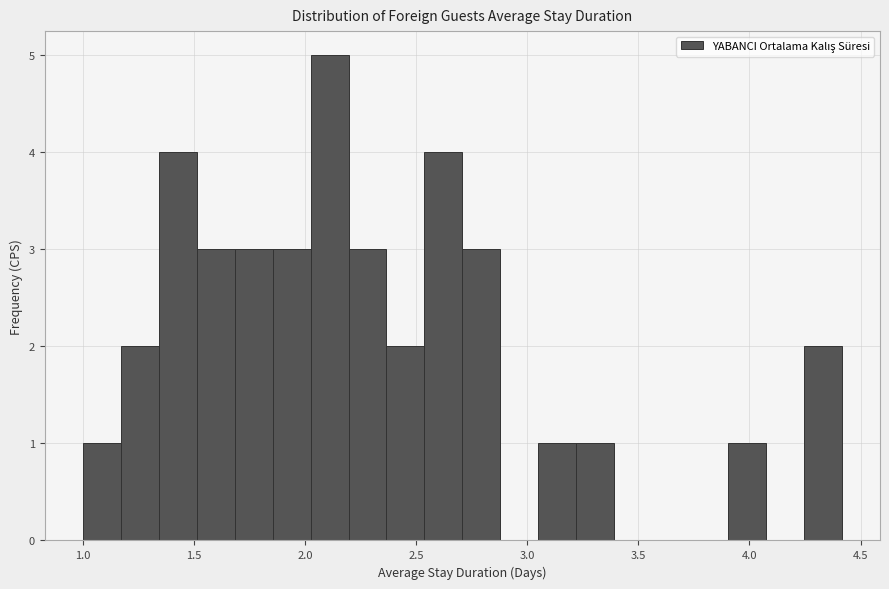

Around what value on the x-axis is the tallest bar? Give the approximate position of its centre, as read against the axis.

2.10